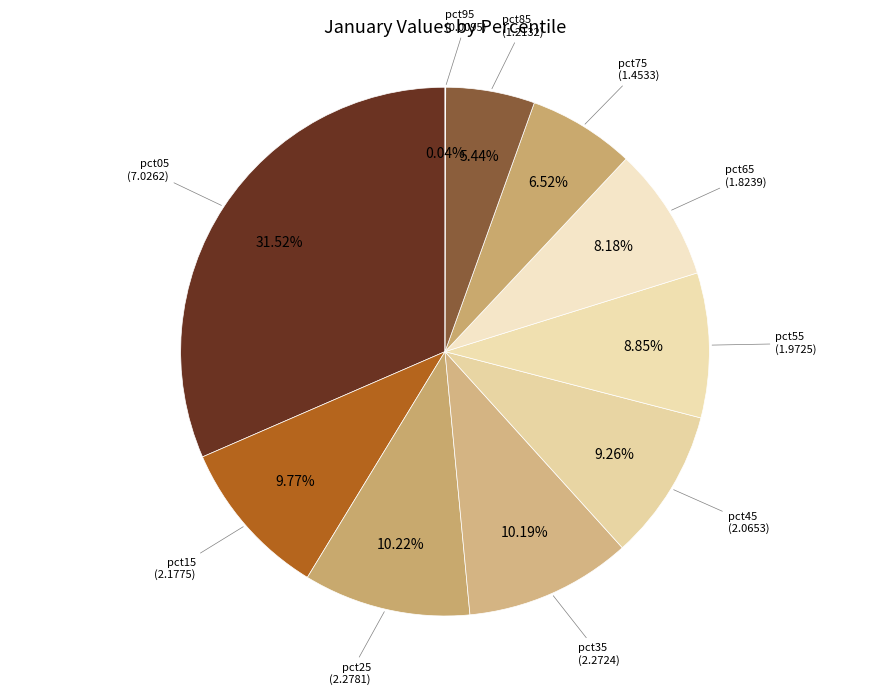

Count the number of slices in the pie.

10